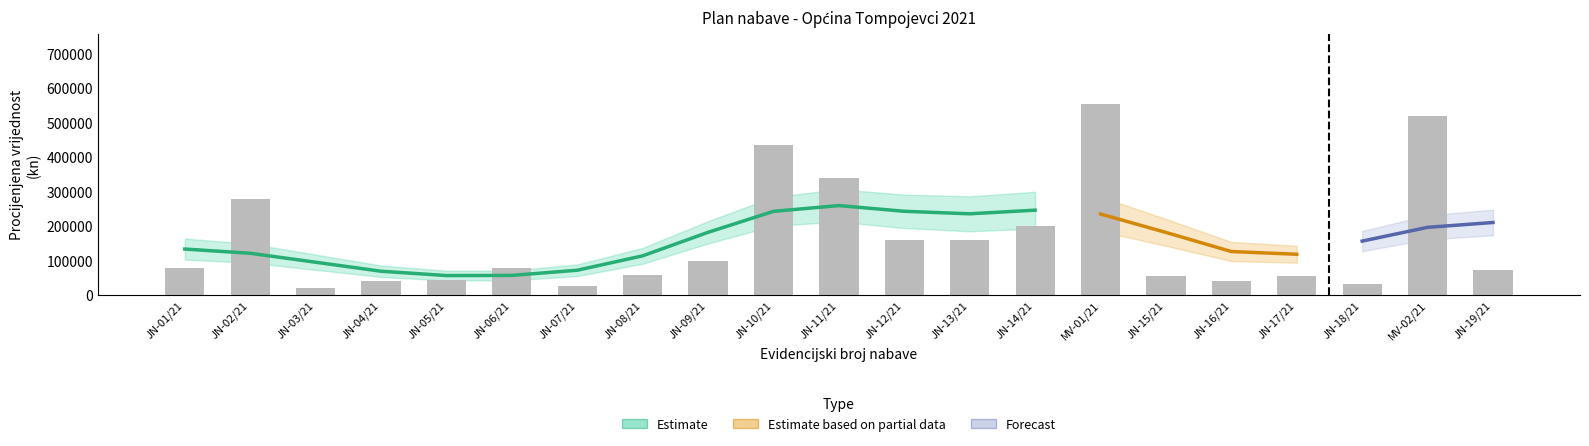

How many data points in Procijenjena vrijednost (kn) are above 80000?

9